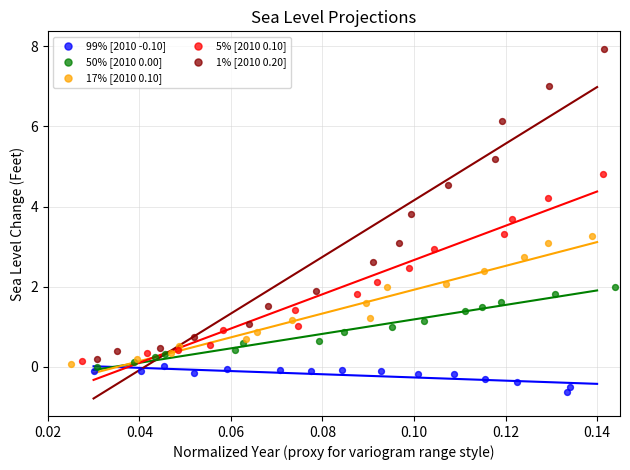

Which series contains the highest Y value?

1% [2010 0.20]